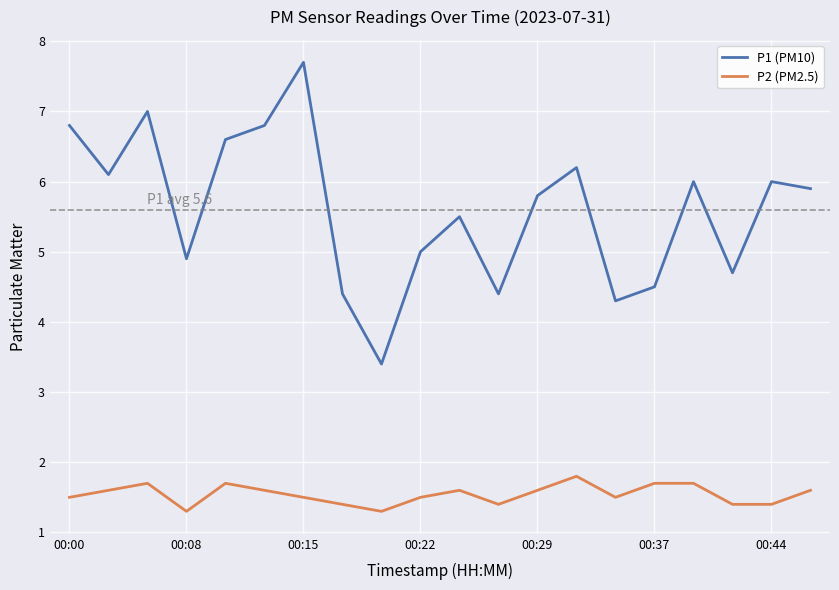

True or false: P2 (PM2.5) has more than 1 interior local peaks.

True